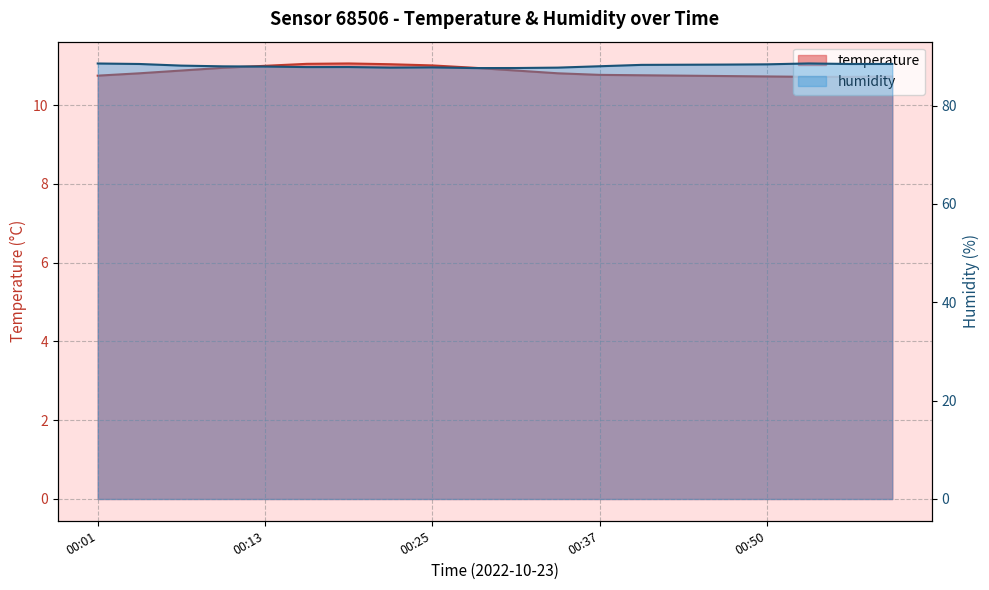

Is it true that humidity equals 88.4 at 00:50?

True